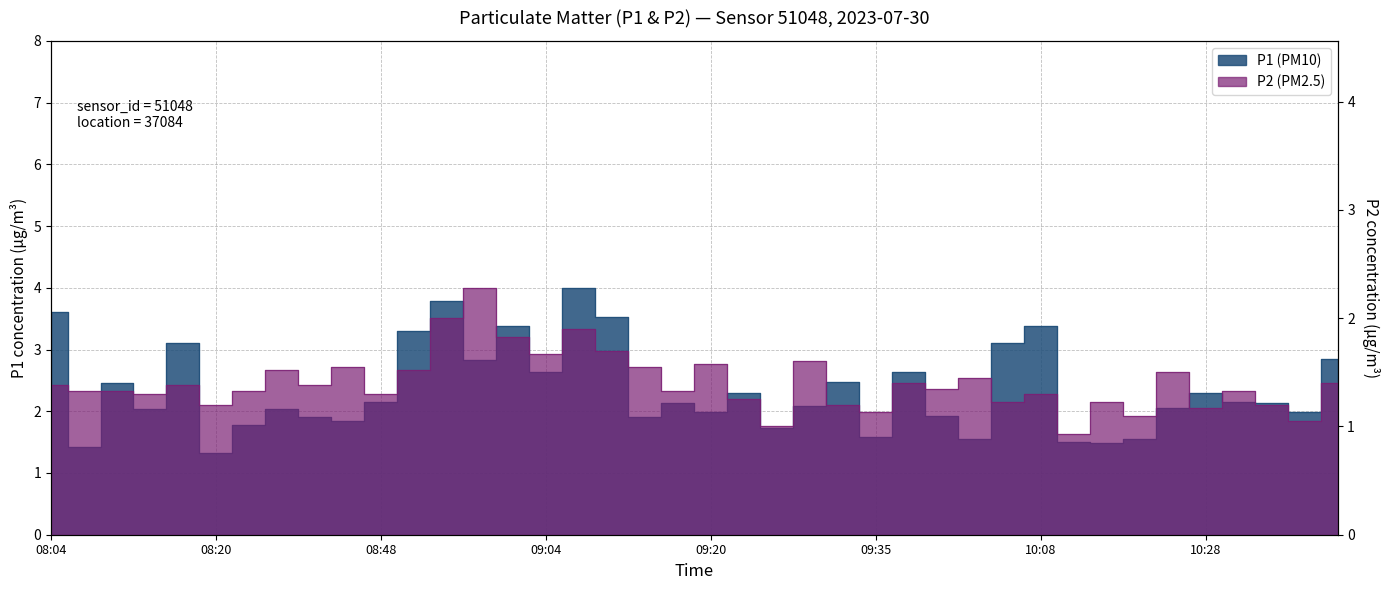

Rank the categories by P2 (PM2.5) value from lowest to highest.

10:11, 09:26, 10:37, 10:21, 09:35, 10:28, 08:20, 09:32, 10:34, 09:59, 10:18, 09:23, 08:13, 08:48, 10:08, 08:07, 08:10, 08:27, 09:17, 10:31, 09:53, 08:04, 08:16, 08:41, 09:50, 10:40, 09:56, 10:24, 08:37, 08:51, 08:44, 09:14, 09:20, 09:29, 09:04, 09:11, 09:01, 09:08, 08:55, 08:58